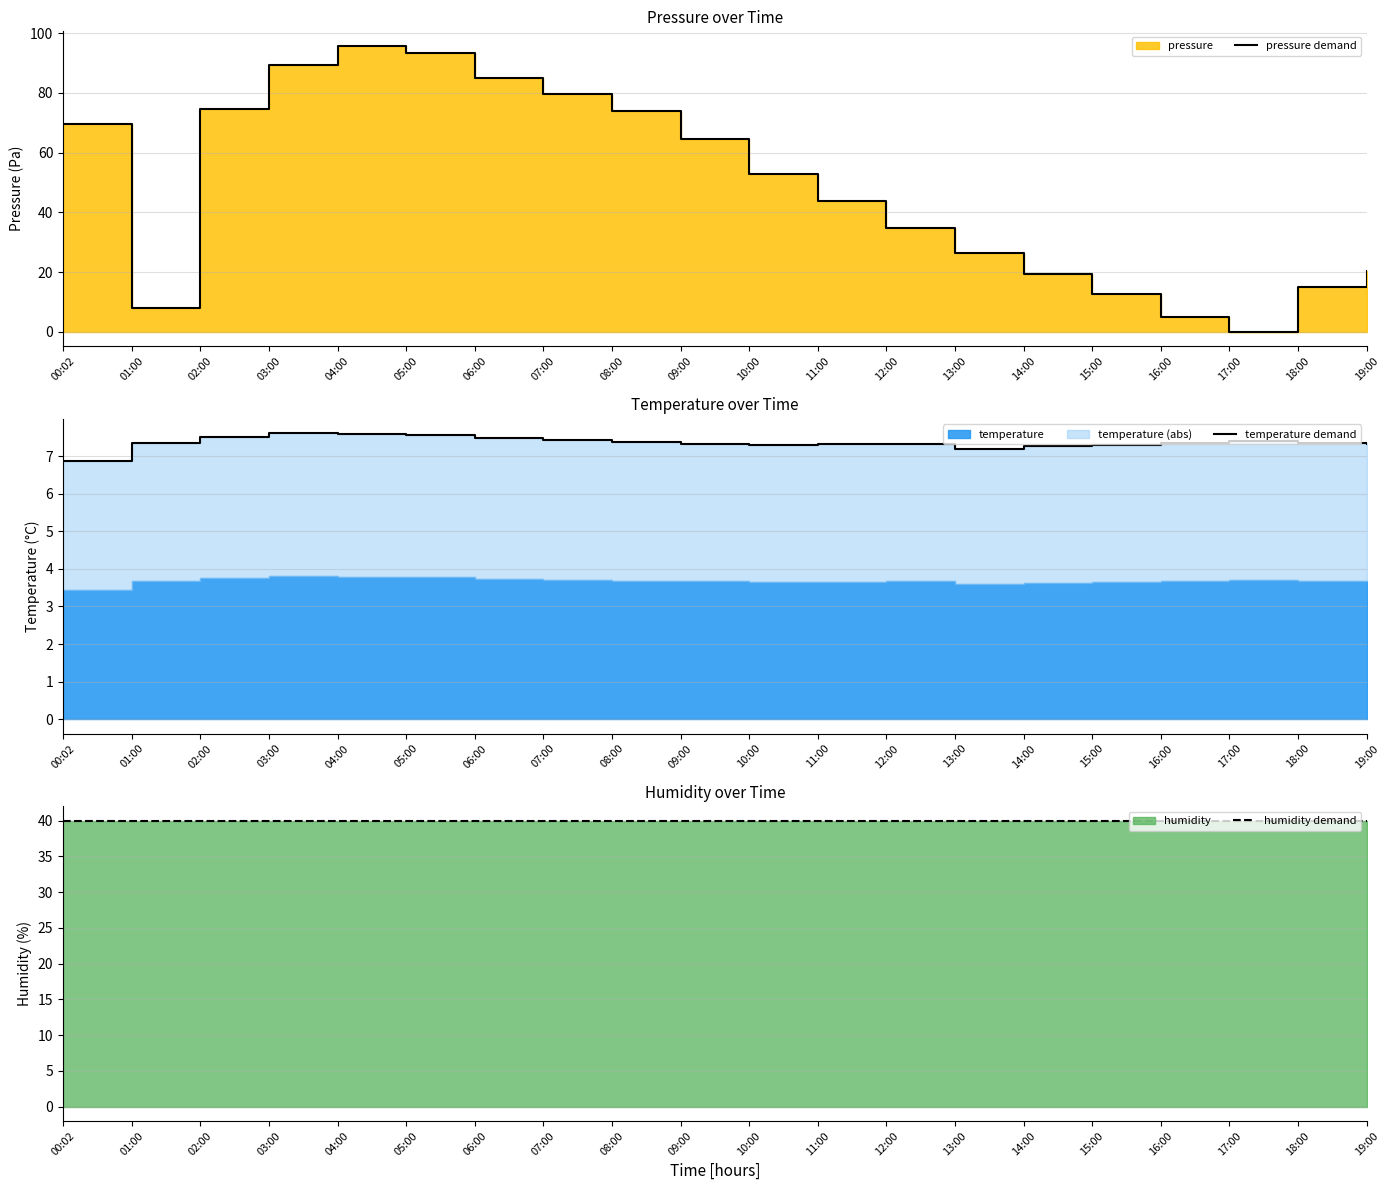

Read the temperature demand value at 07:00.

7.4